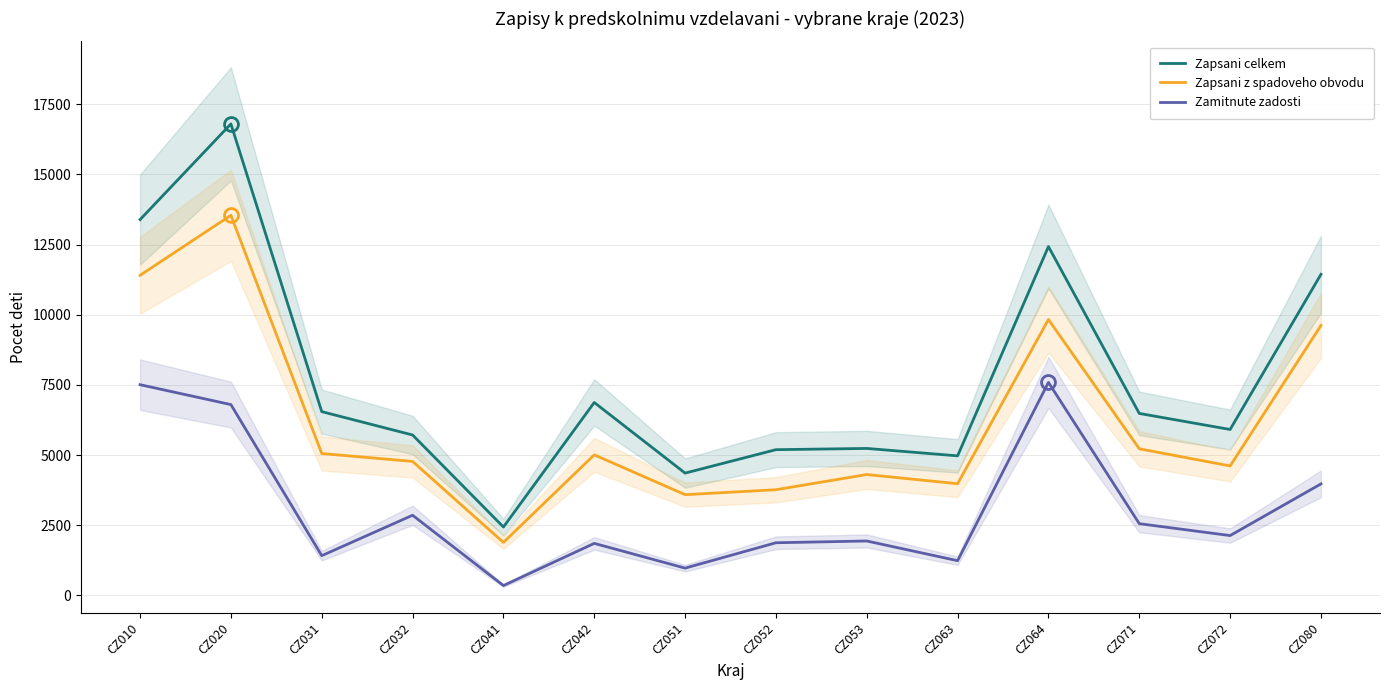

What is the value of the Zamitnute zadosti point at the 13th from the left?

2133